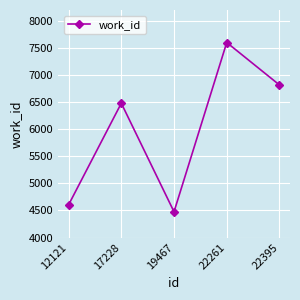

What value does the data have at 19467, to the nearest 10?

4480